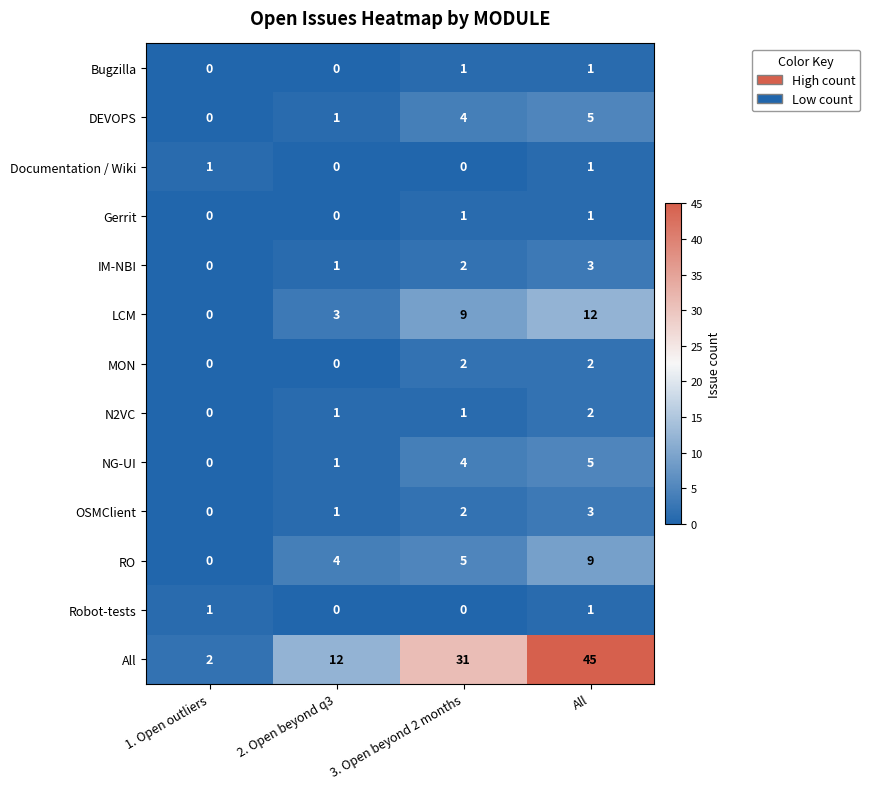

At which category does the chart reach its peak across all series?

All